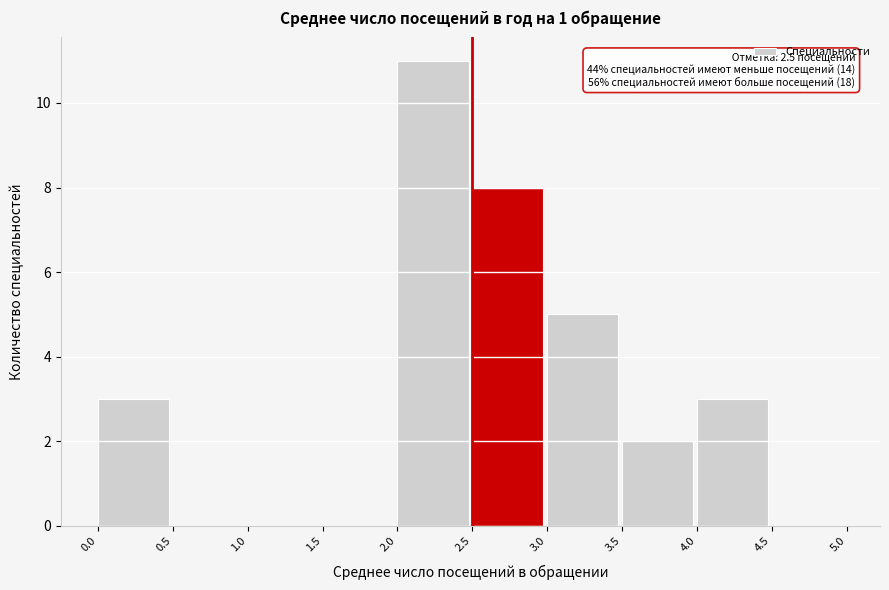

Which range on the x-axis has the tallest bar?

2.0 to 2.5